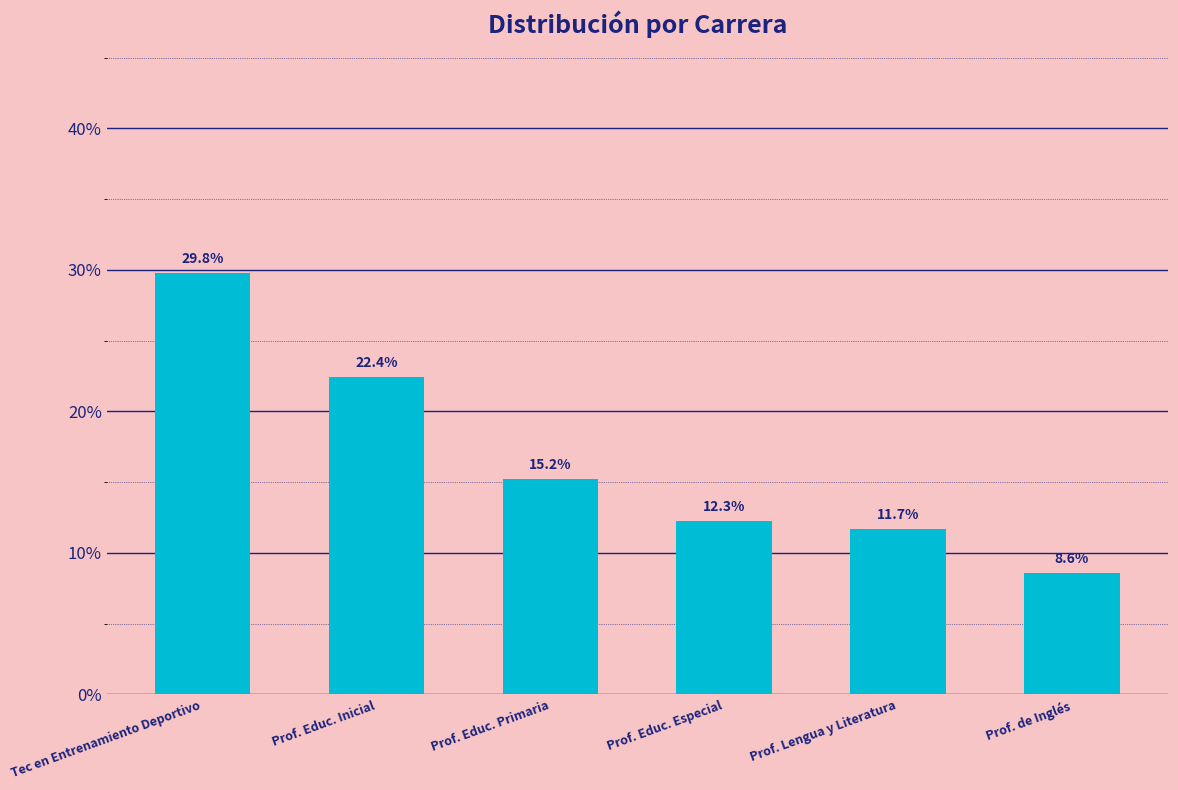

What is the change in value from Tec en Entrenamiento Deportivo to Prof. Educ. Especial?

-17.5